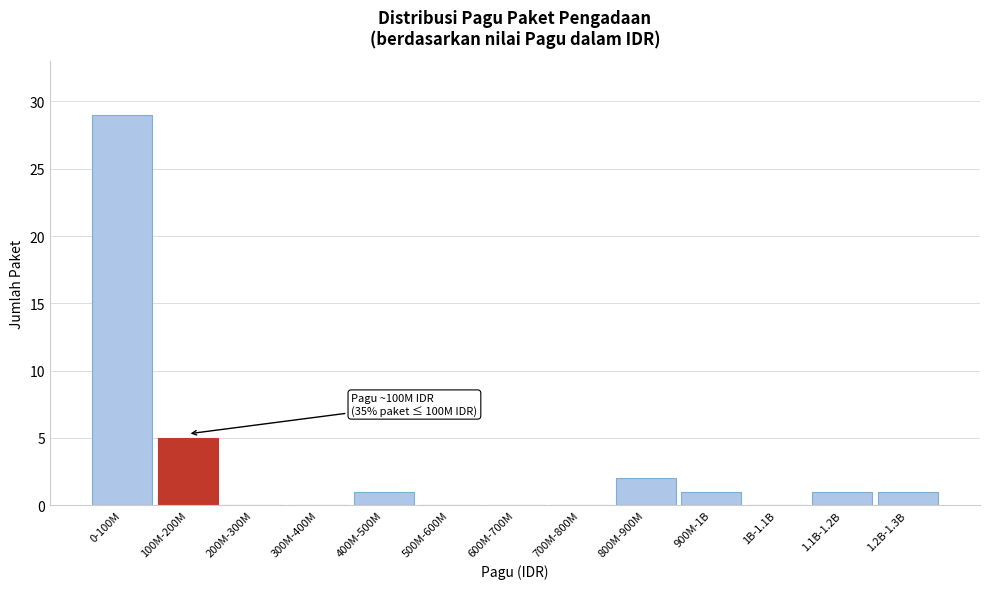

Reading right to left, what are all the values shown in this chart?

1.2B-1.3B=1	1.1B-1.2B=1	1B-1.1B=0	900M-1B=1	800M-900M=2	700M-800M=0	600M-700M=0	500M-600M=0	400M-500M=1	300M-400M=0	200M-300M=0	100M-200M=5	0-100M=29